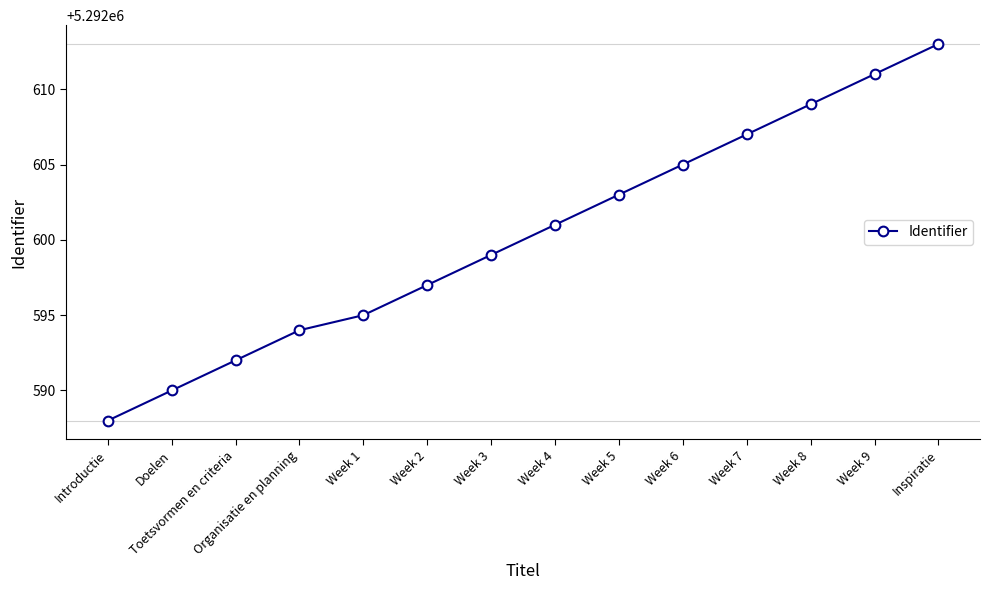

List the labels in order of value, largest first.

Inspiratie, Week 9, Week 8, Week 7, Week 6, Week 5, Week 4, Week 3, Week 2, Week 1, Organisatie en planning, Toetsvormen en criteria, Doelen, Introductie